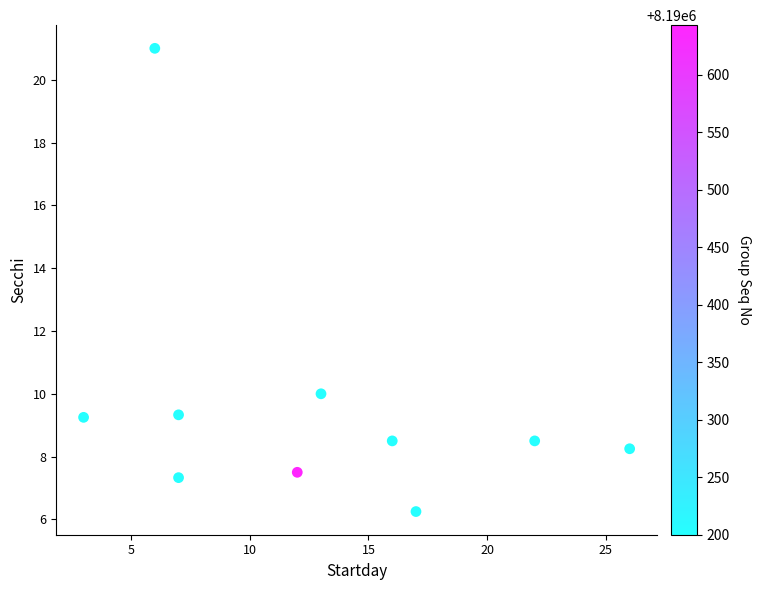

What is the average Y value?

9.6